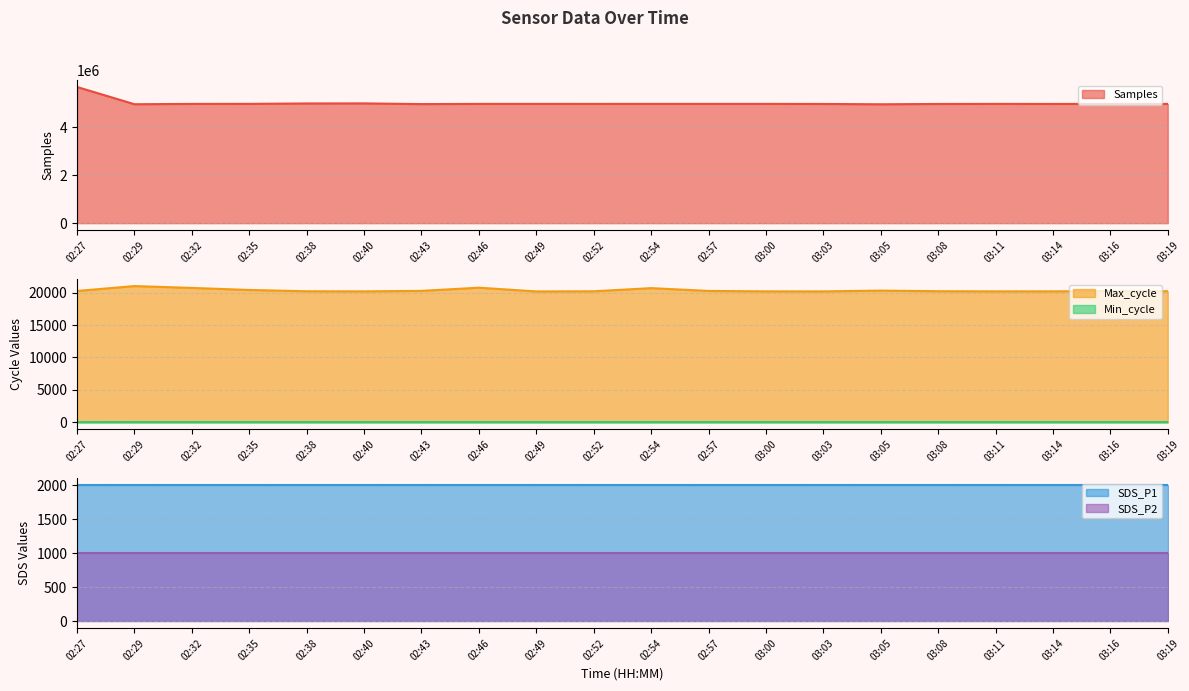

Which label corresponds to the largest value in the chart?

02:27